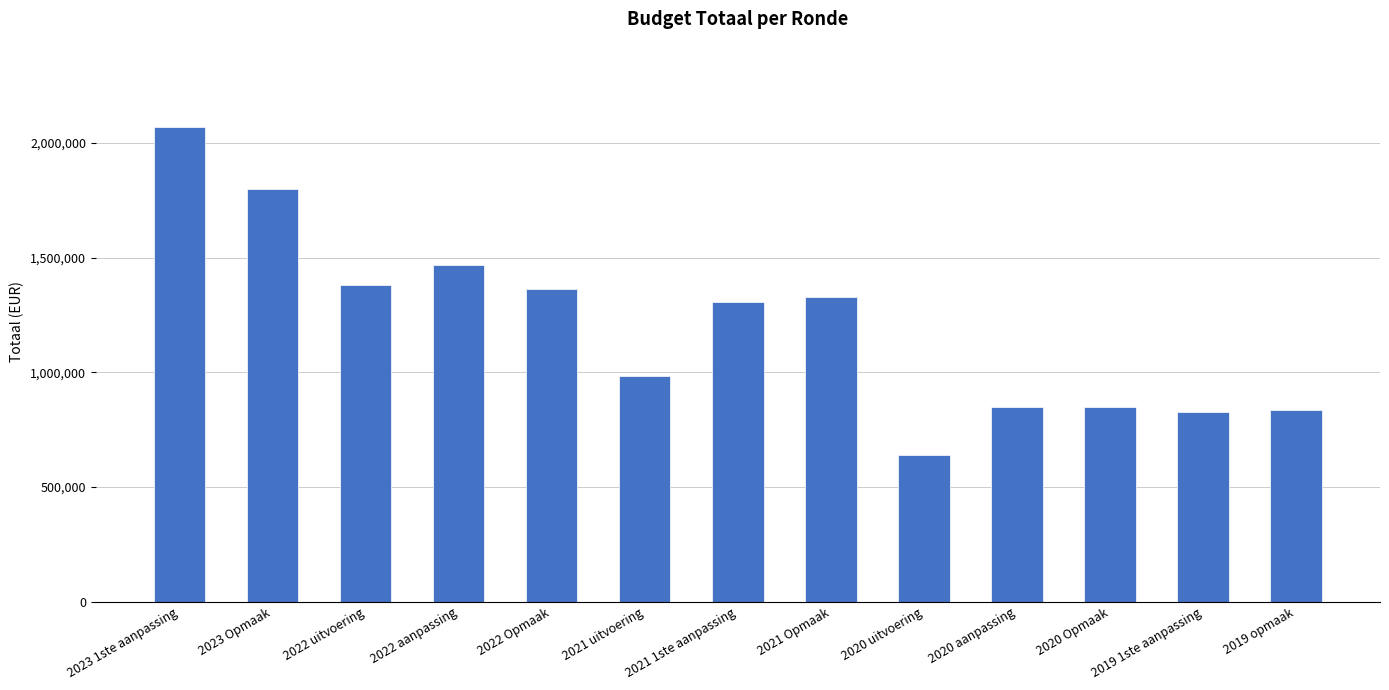

Approximately how many times larger is the value at 2022 uitvoering compared to 2020 Opmaak?

1.6